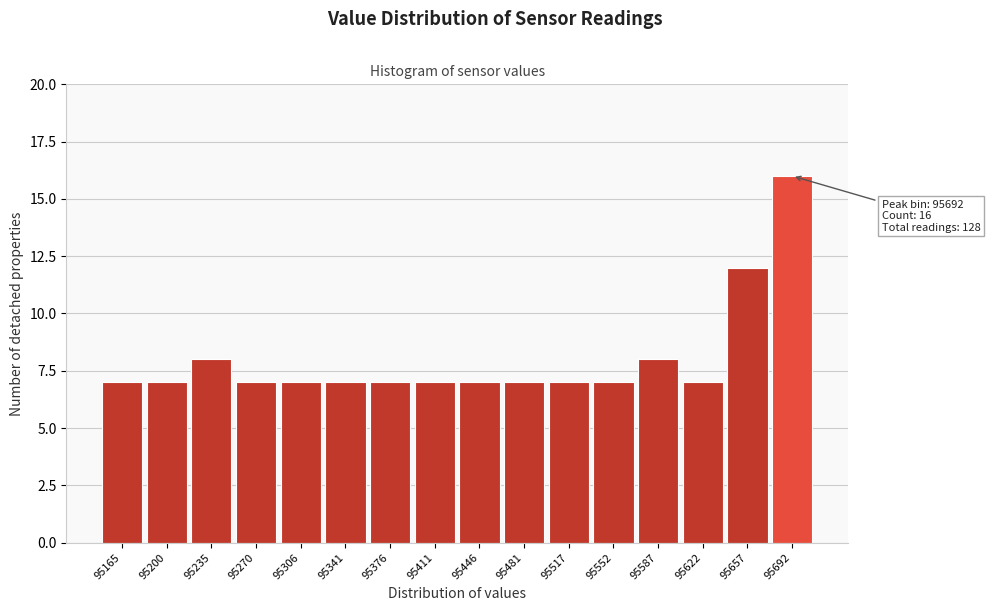

Reading left to right, transcribe all the data shown in this chart.

95165=7	95200=7	95235=8	95270=7	95306=7	95341=7	95376=7	95411=7	95446=7	95481=7	95517=7	95552=7	95587=8	95622=7	95657=12	95692=16